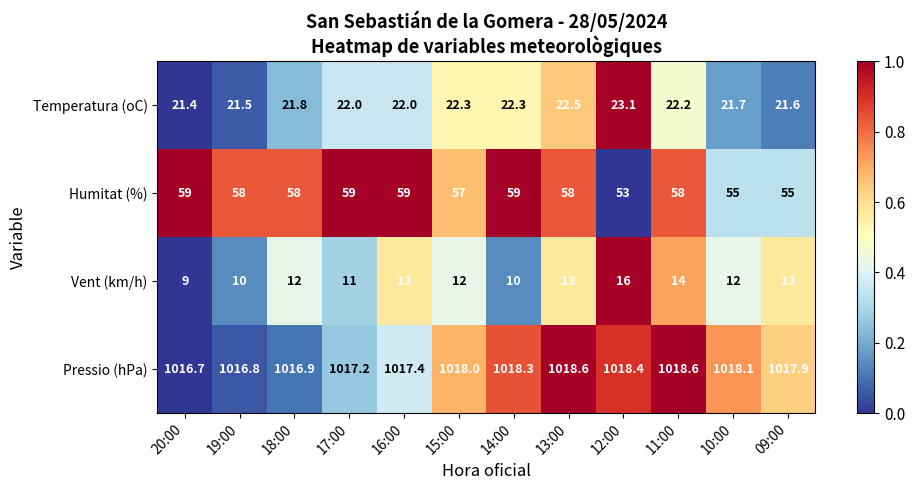

Is it true that Pressio (hPa) equals 1735.2 at 17:00?

False